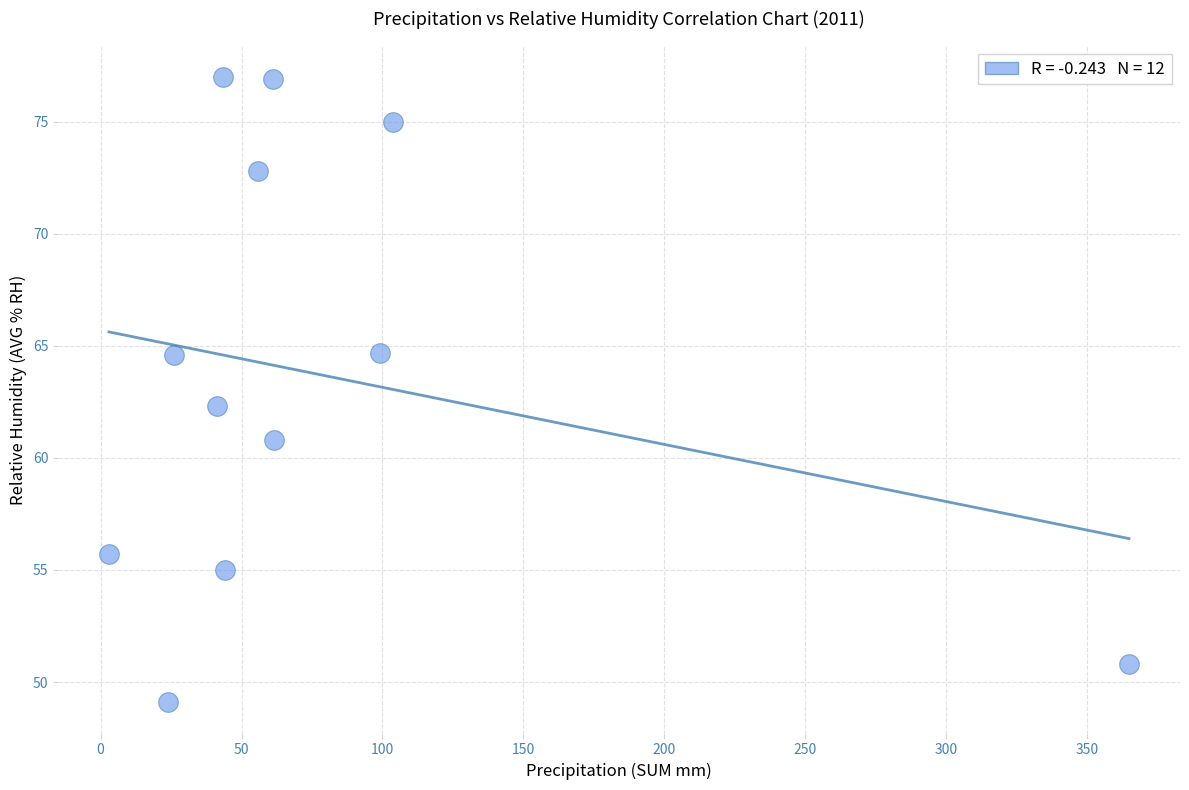

What is the range of X values (max minus min)?

361.8